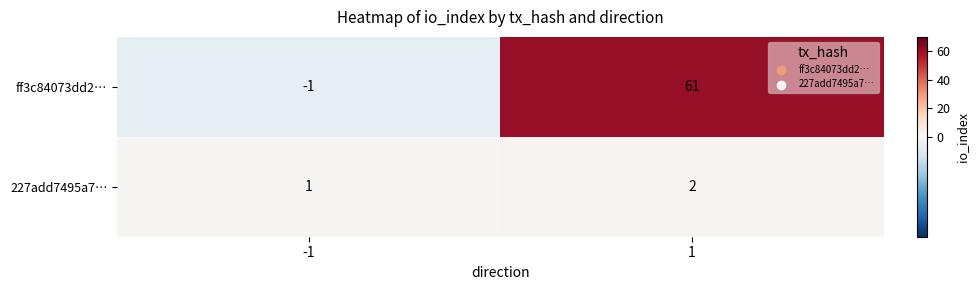

What is the total value across all series at 1?

63